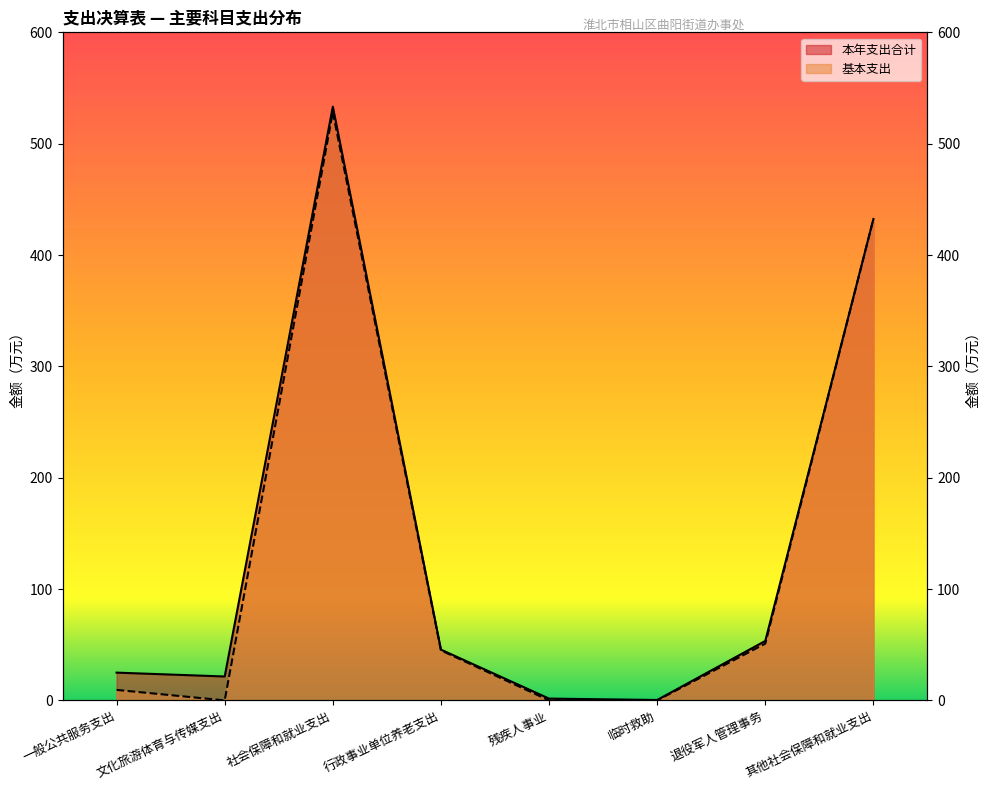

The value of 基本支出 at 一般公共服务支出 is 16.2. True or false?

False